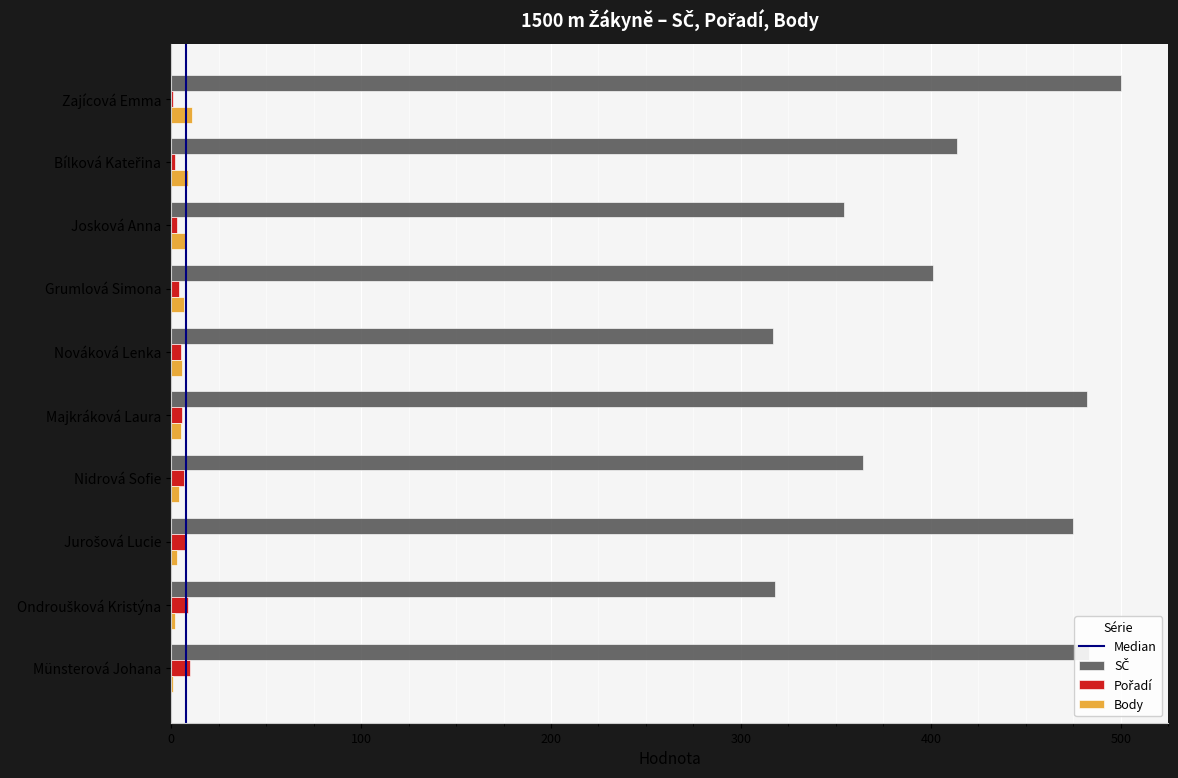

At which category does the chart reach its peak across all series?

Zajícová Emma